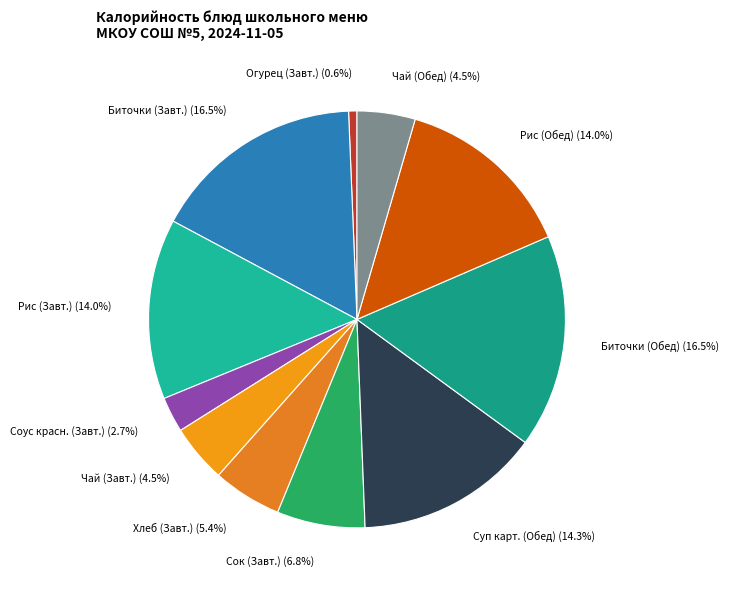

How many segments does this pie chart have?

11